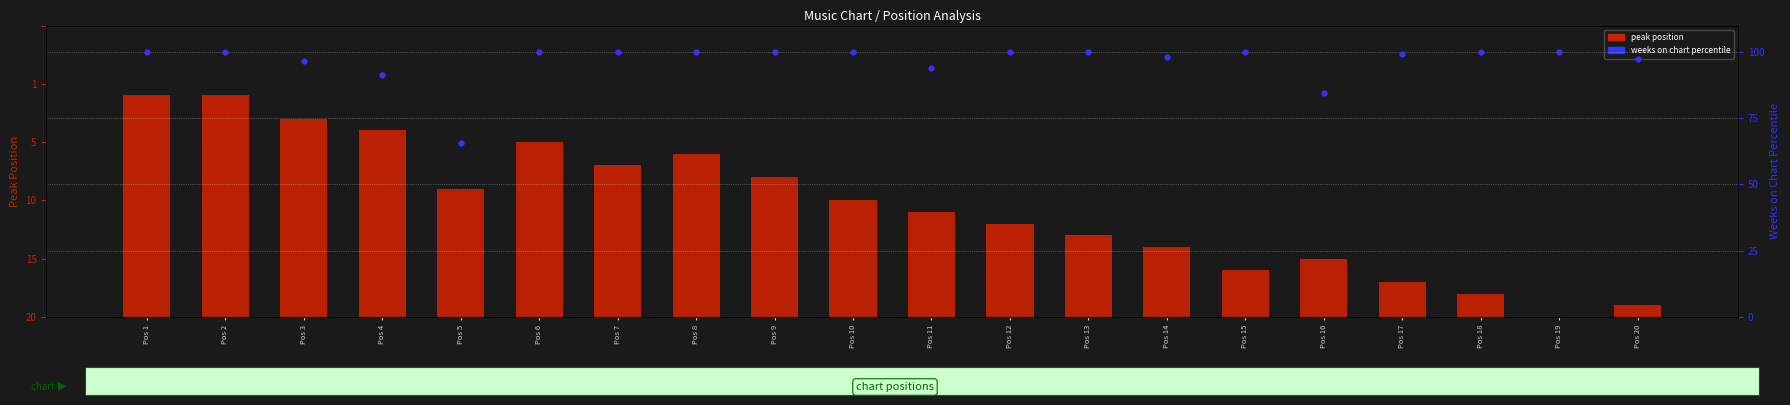

Which series has the largest Y range (max minus min)?

weeks on chart (percentile)